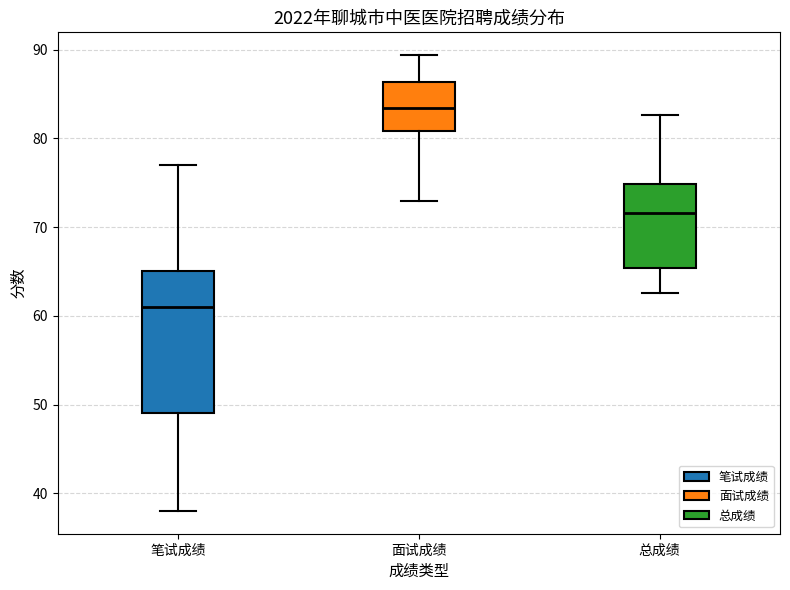

Comparing the boxes themselves (not the whiskers), which one is the tallest?

笔试成绩